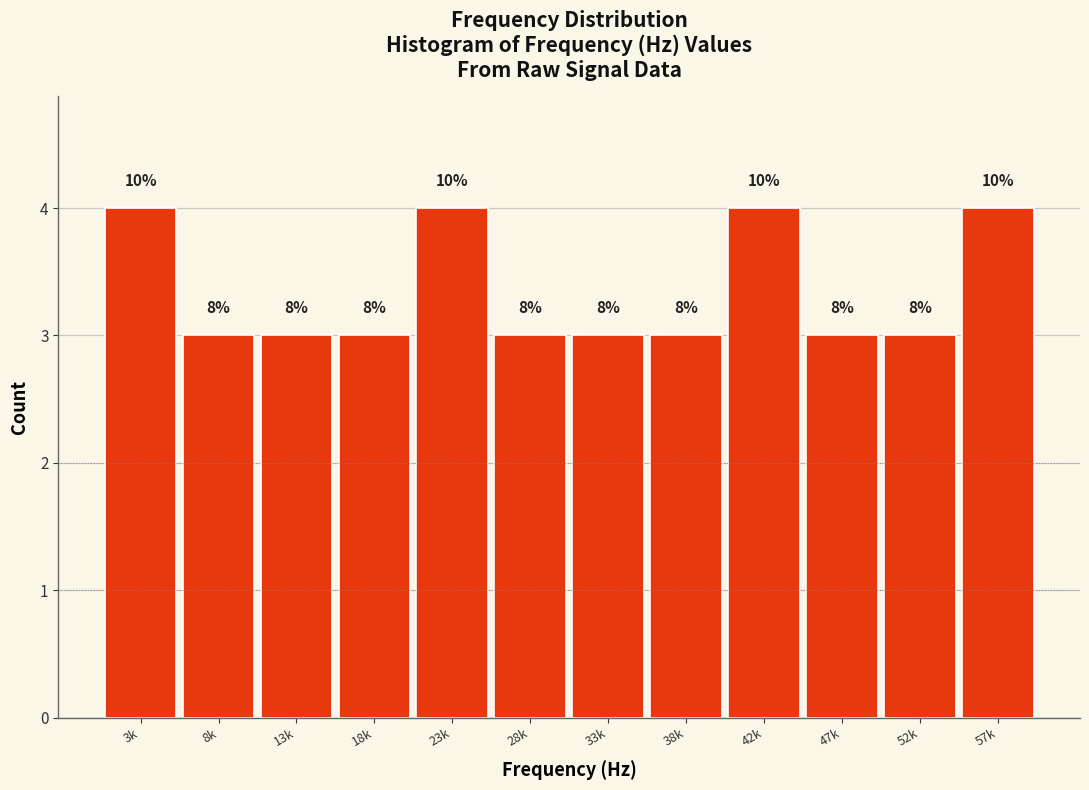

Are the bars horizontal?

No